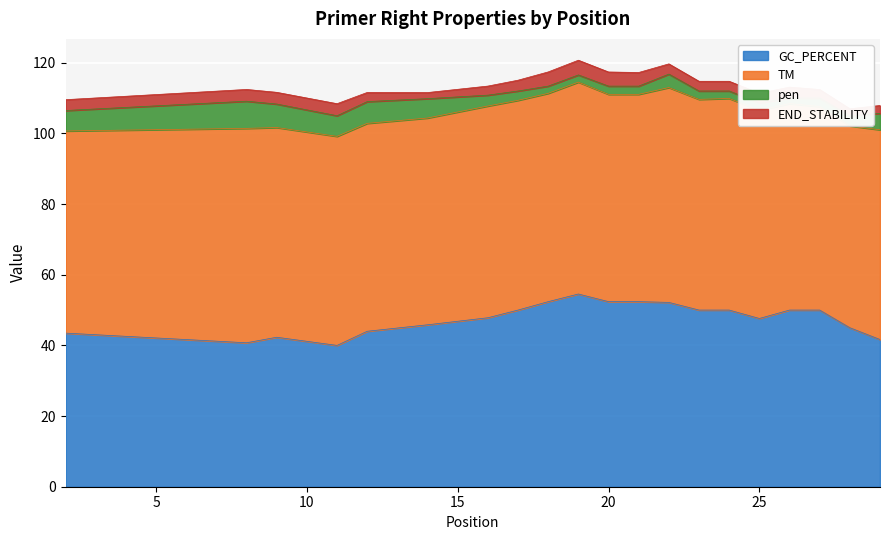

The TM series shows 40.1 at 29. True or false?

False